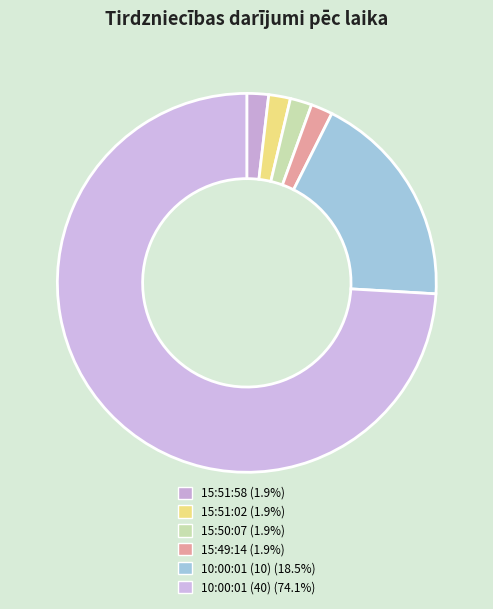

Between 15:49:14 and 10:00:01 (40), which is larger?

10:00:01 (40)